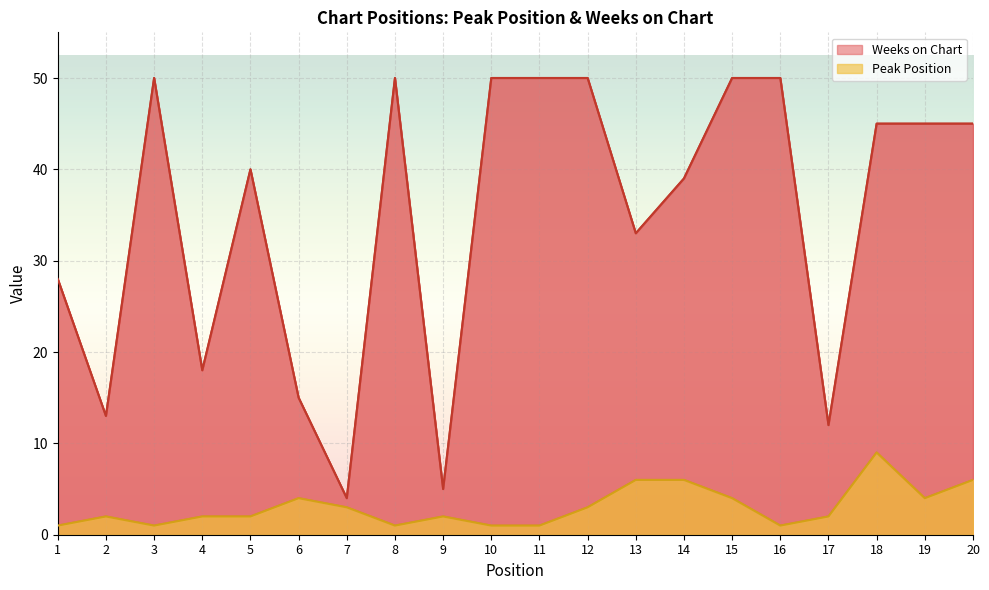

Rank the series at 6 from highest to lowest value.

Weeks on Chart, Peak Position